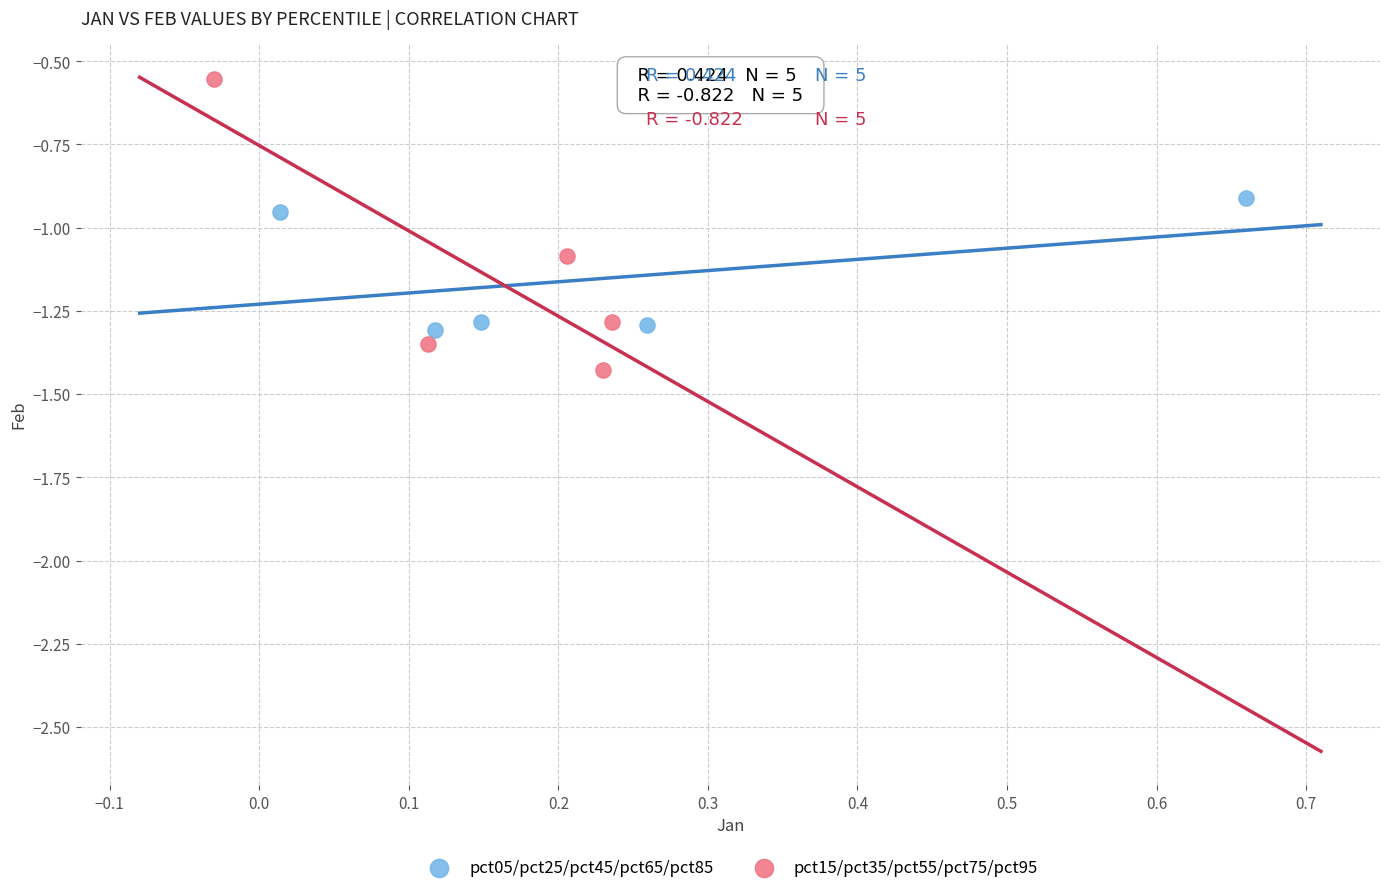

Which series contains the lowest Y value?

pct15/pct35/pct55/pct75/pct95